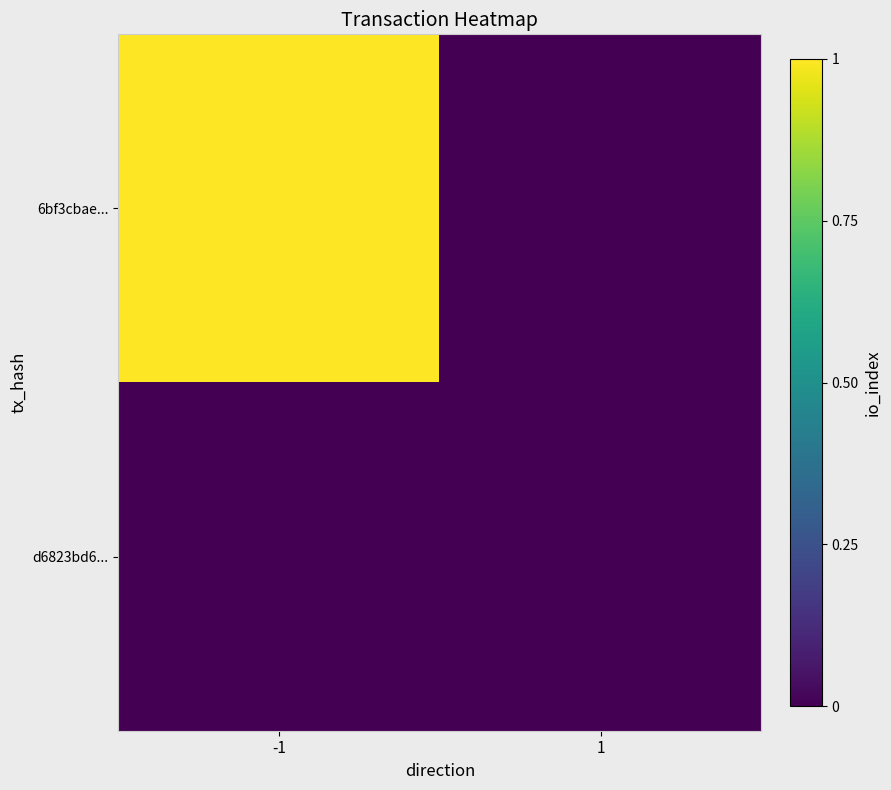

Reading left to right, extract all data points from this chart.

6bf3cbae...: -1=1	1=0
d6823bd6...: -1=0	1=0